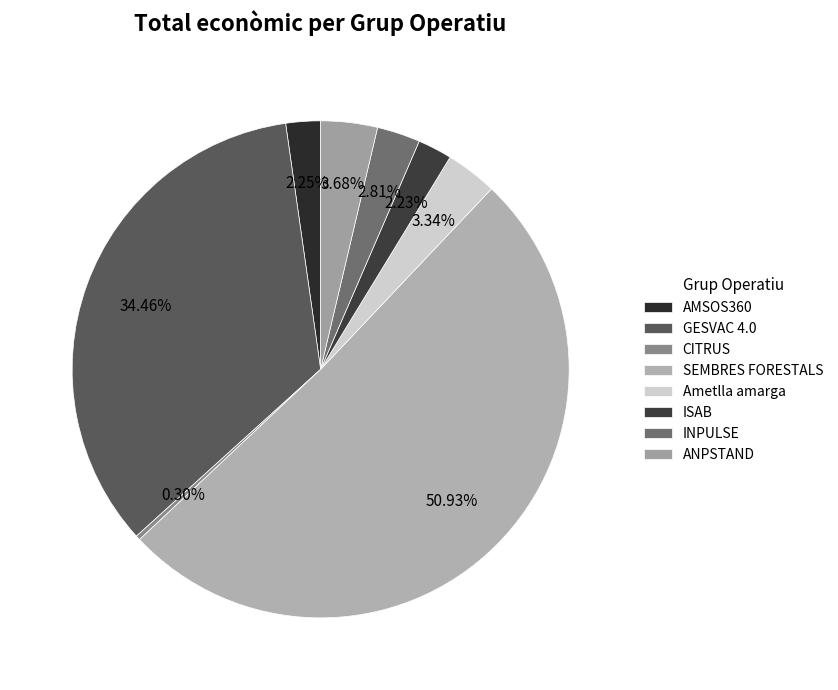

Which slice is the largest?

SEMBRES FORESTALS